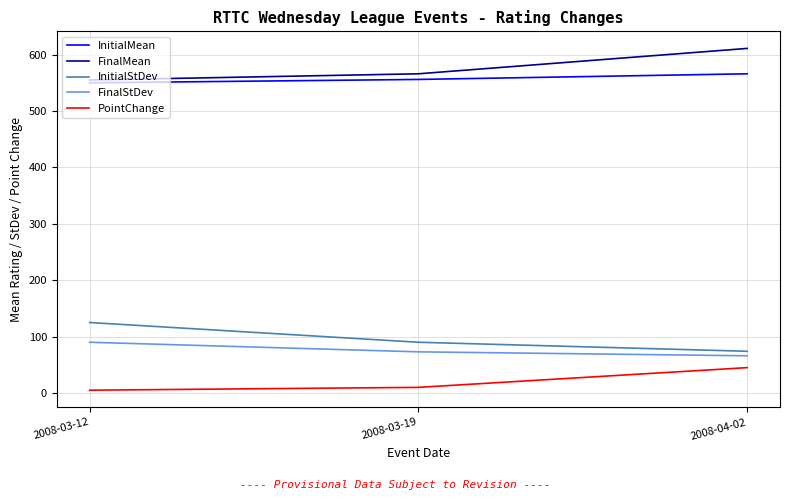

At how many categories does at least one series exceed 99?

3